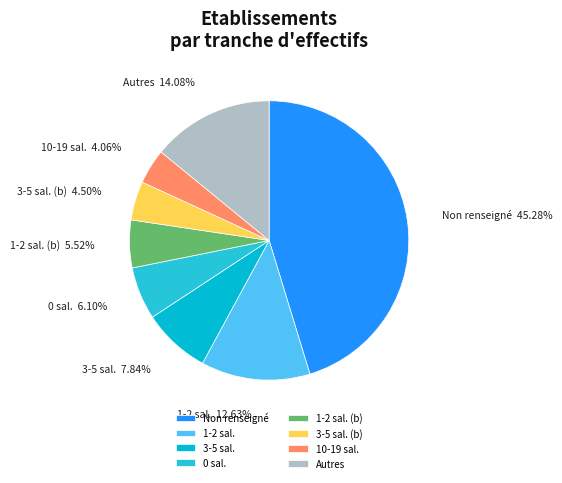

To the nearest percent, what is the average slice percentage?

12%